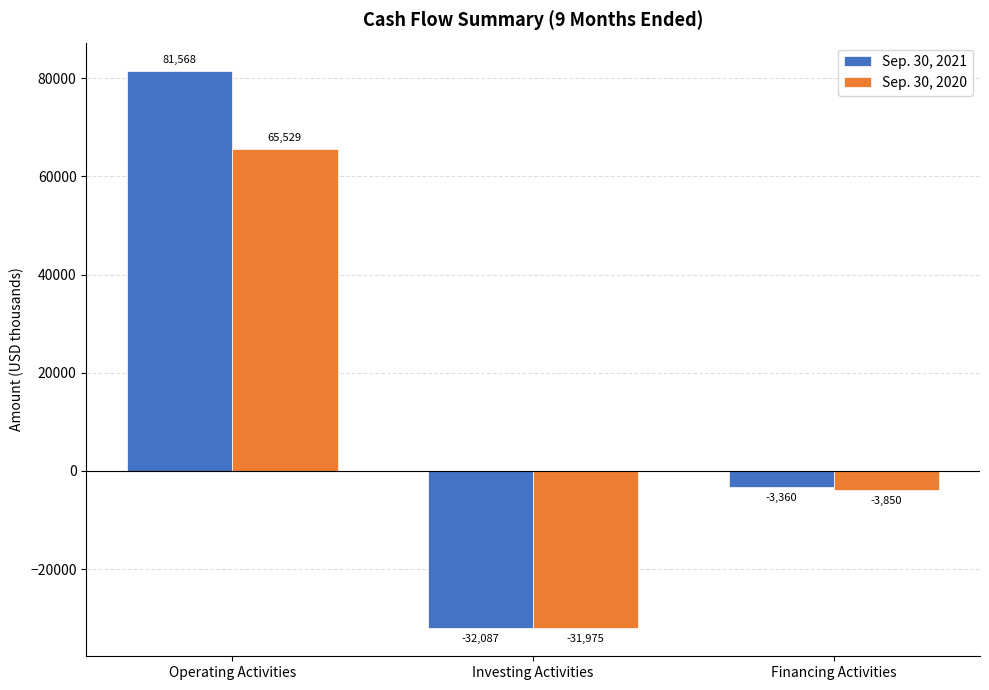

What is the label of the 1st bar from the right?

Financing Activities